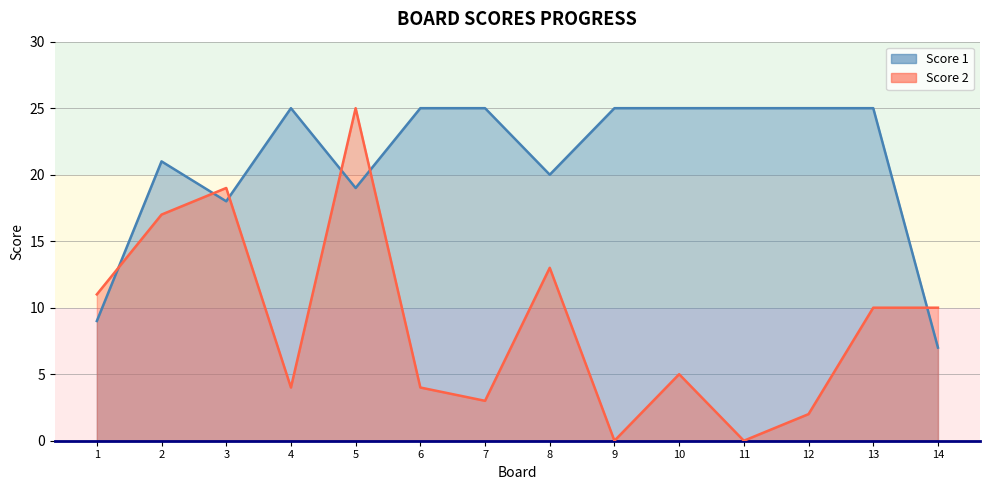

In Score 2, how many points are lower than both neighbors (excluding endpoints)?

4